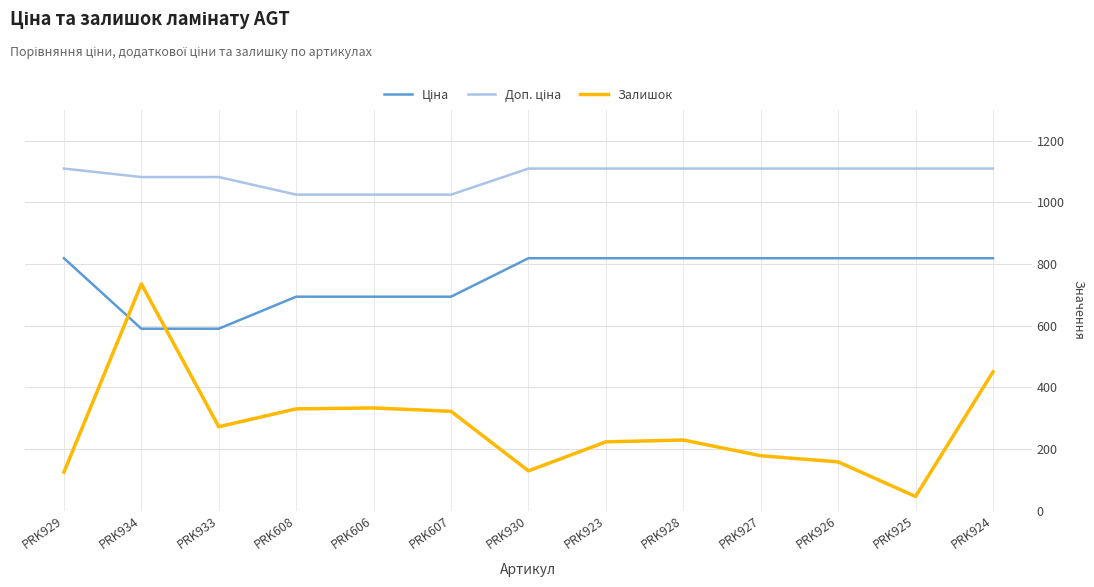

What is the difference between the maximum and second lowest values in the Залишок series?

610.0